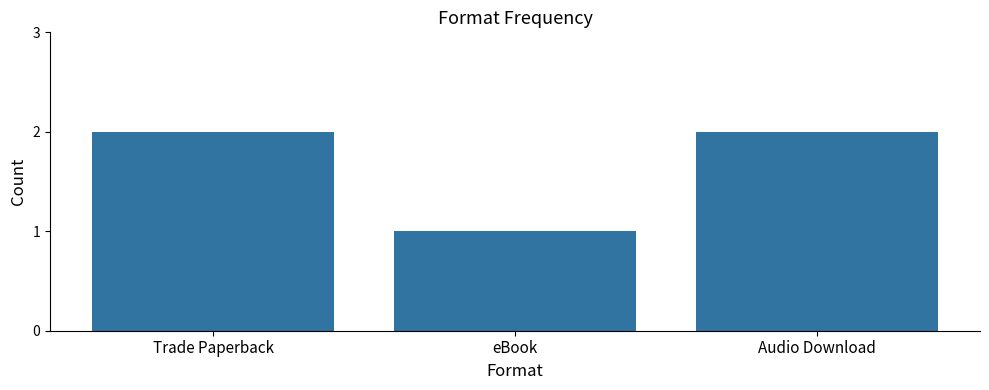

Is it true that the value at Trade Paperback is 1?

False